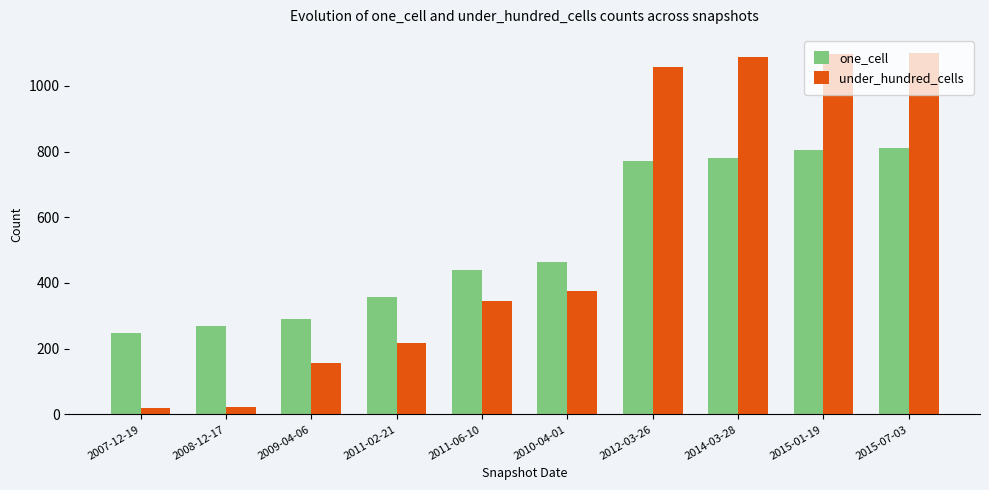

What is the value of the one_cell bar at the 6th from the left?

465